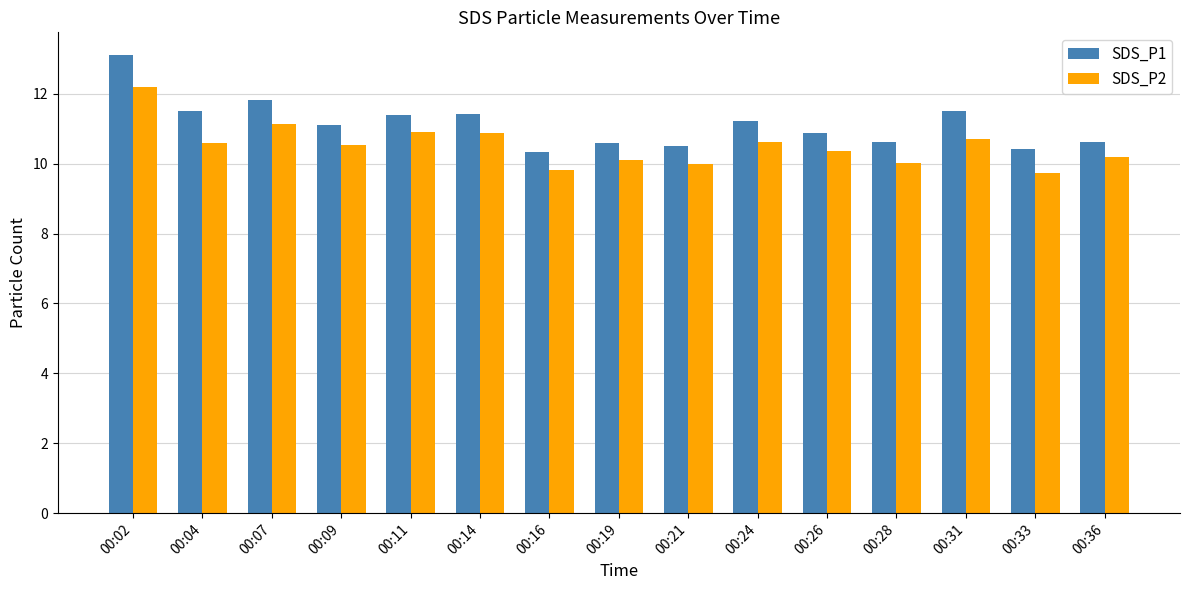

What are all the series names shown in the legend?

SDS_P1, SDS_P2